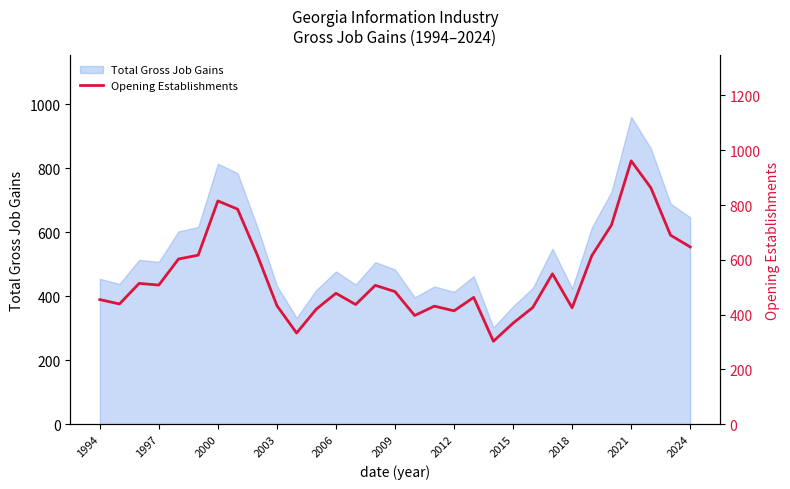

What is the value of the 5th point from the left?

603